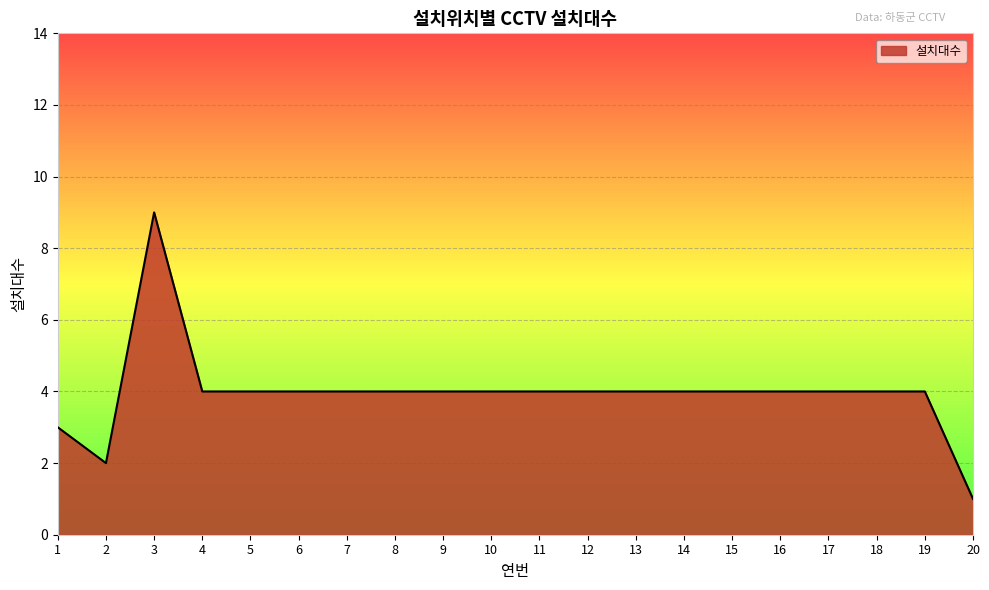

At which category does the data reach its first local valley?

2